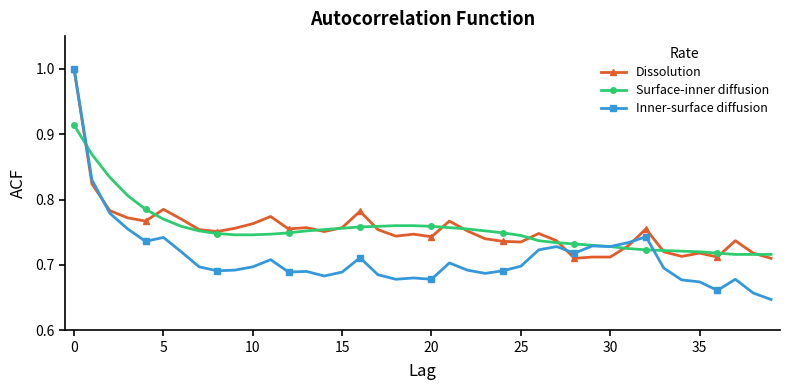

Does the chart display data point markers on the line(s)?

Yes